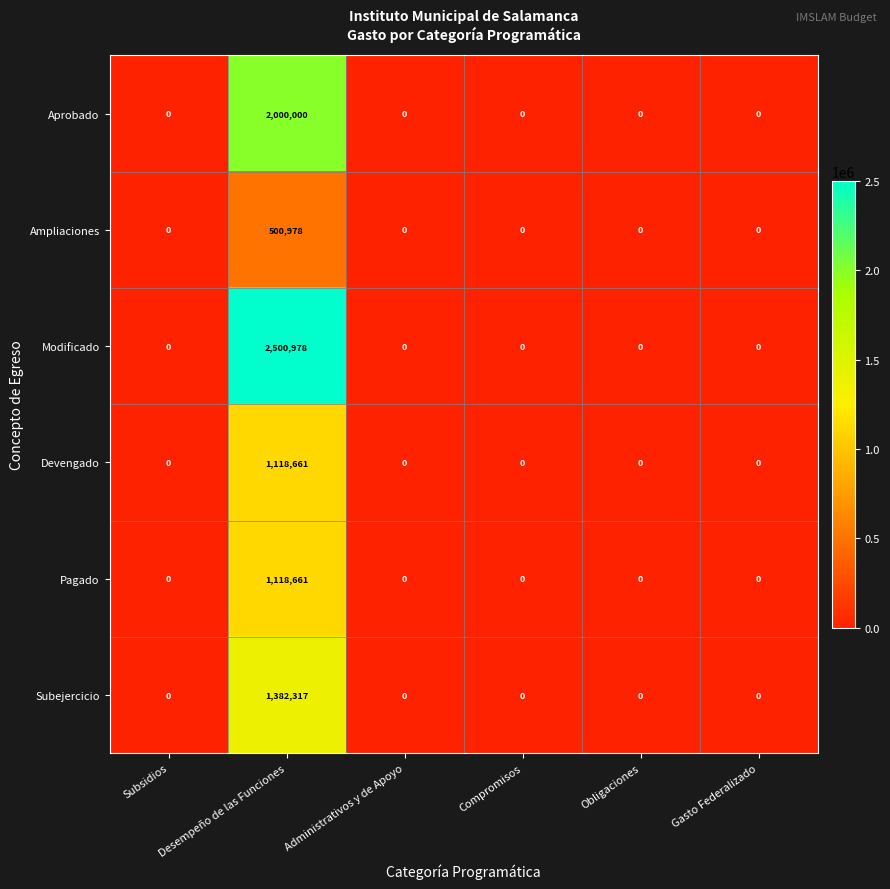

What is the difference between the maximum and minimum values in the Devengado series?

1118661